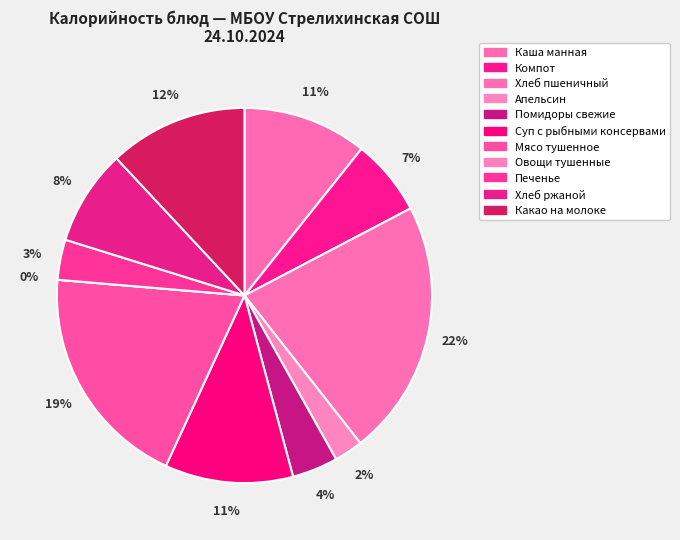

The Овощи тушенные slice represents 6% of the pie. True or false?

False